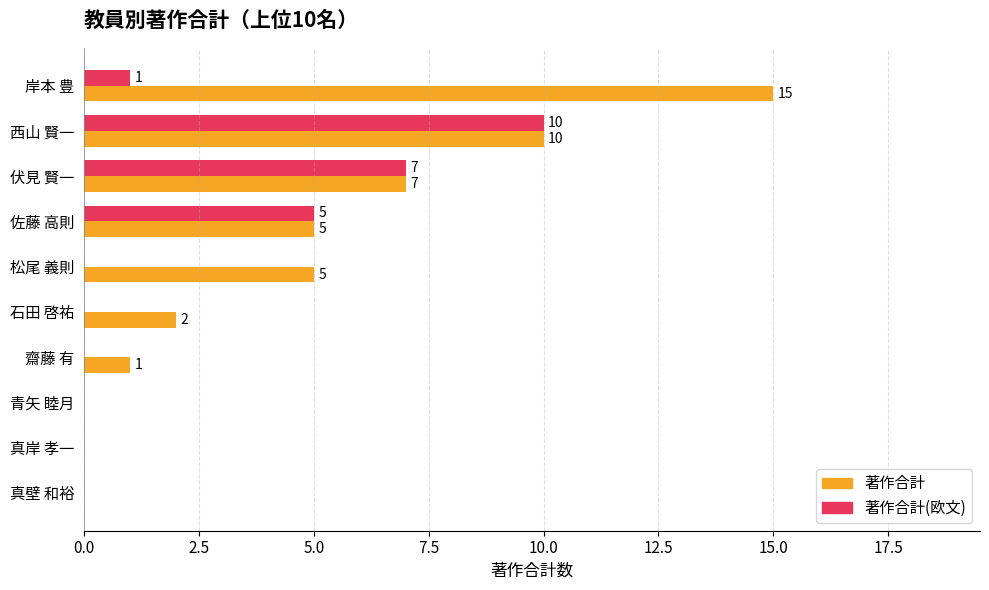

At which category is the sum across all series the highest?

西山 賢一